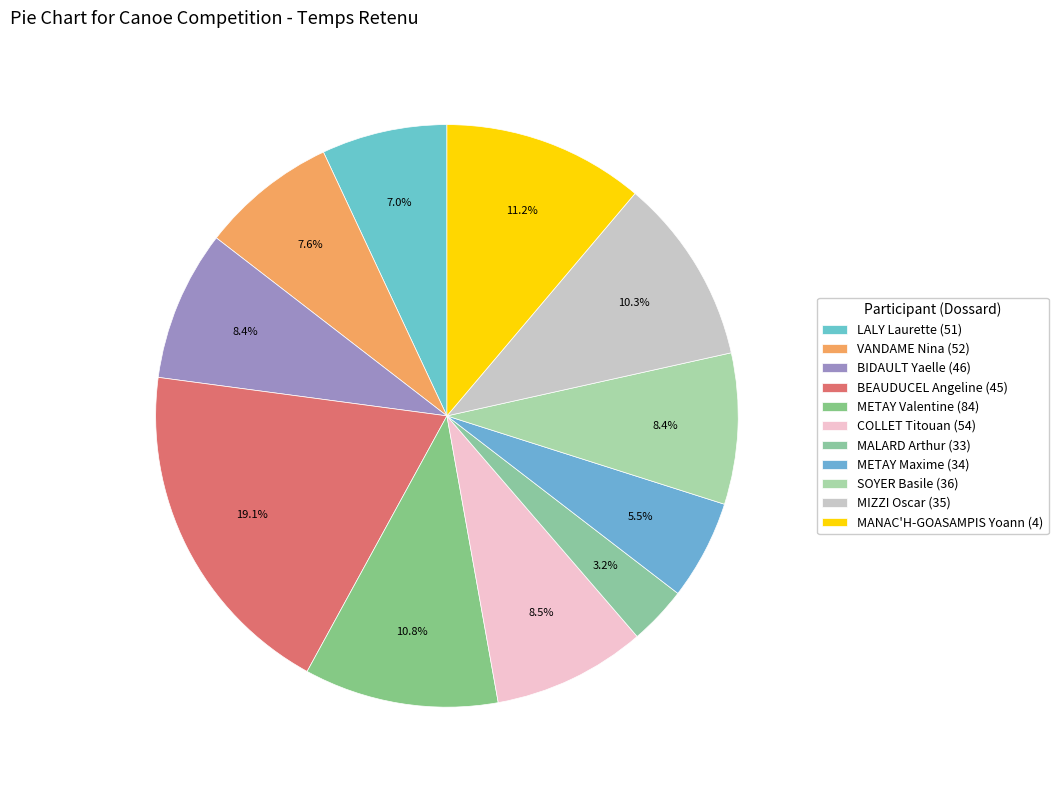

How many segments does this pie chart have?

11